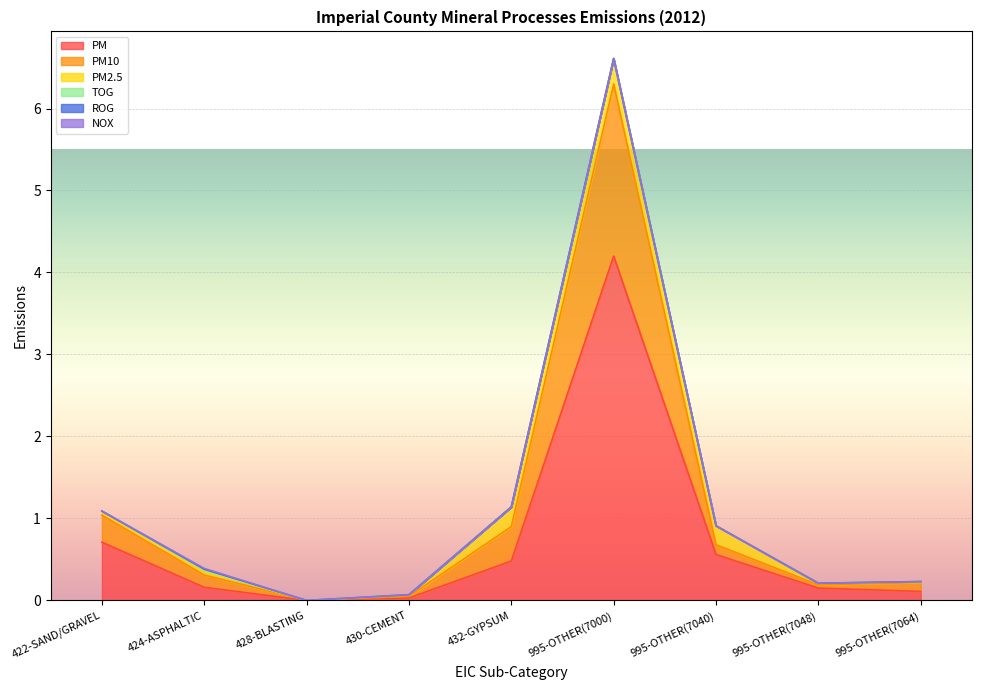

What is the label of the 9th point from the left?

995-OTHER(7064)